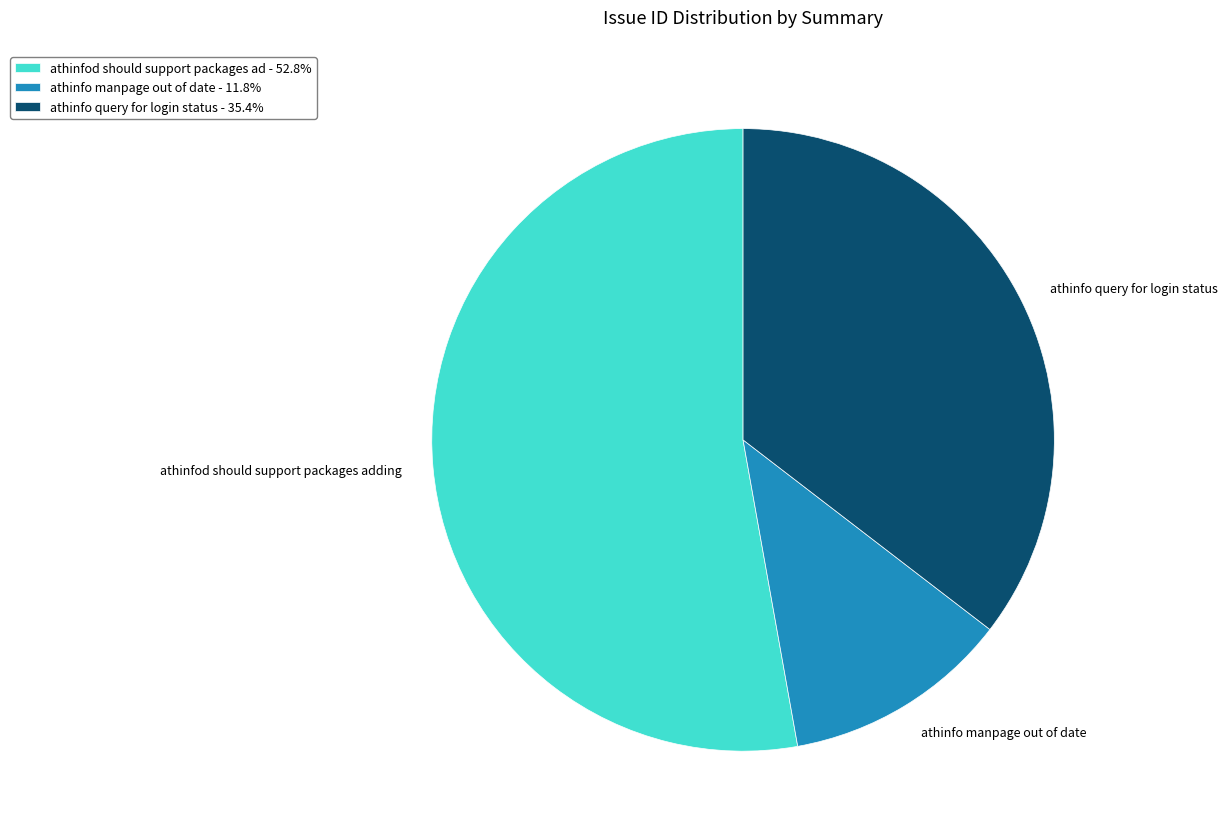

Which category accounts for the majority?

athinfod should support packages adding